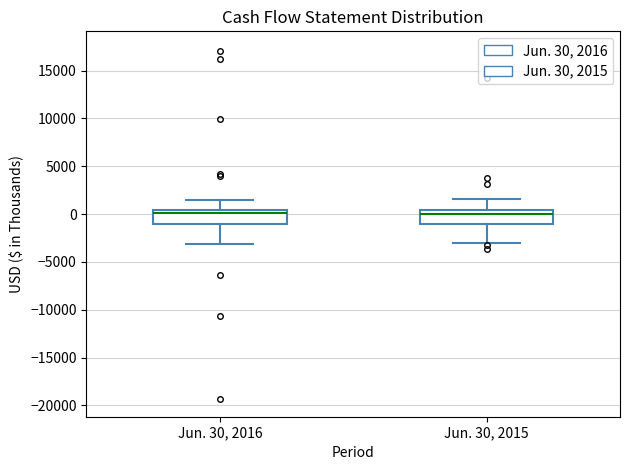

Reading left to right, transcribe this box plot: for each box, give where its median line is, the range the box spans, and where its two whiskers end, as read against the y-axis. The values are not printed on the chart, so give them approximately, as read against the axis.

Jun. 30, 2016: median 0, box -1000 to 500, whiskers -3000 to 1500
Jun. 30, 2015: median 0, box -1000 to 500, whiskers -3000 to 1500